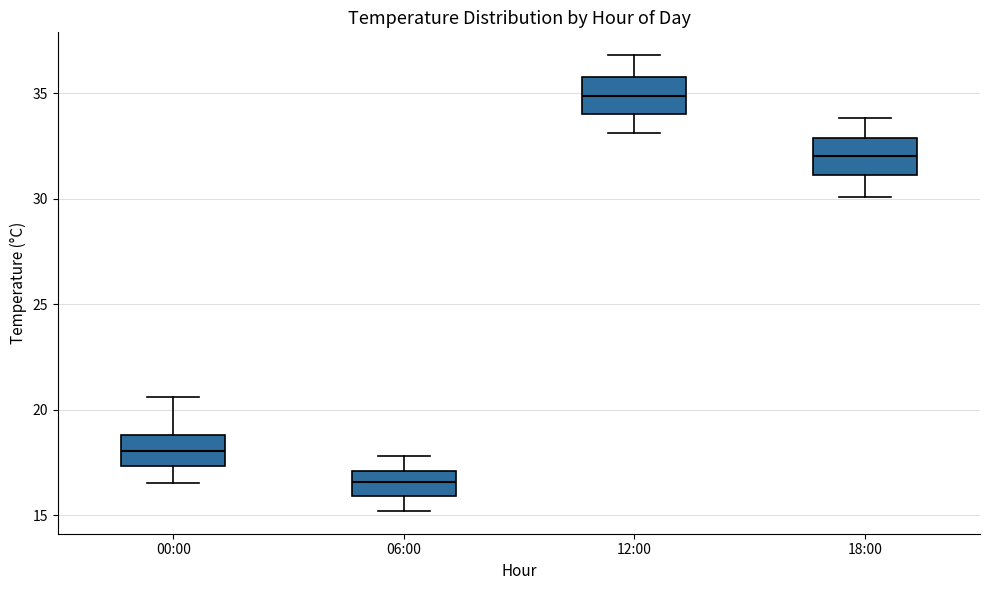

Which box has the highest median line?

12:00